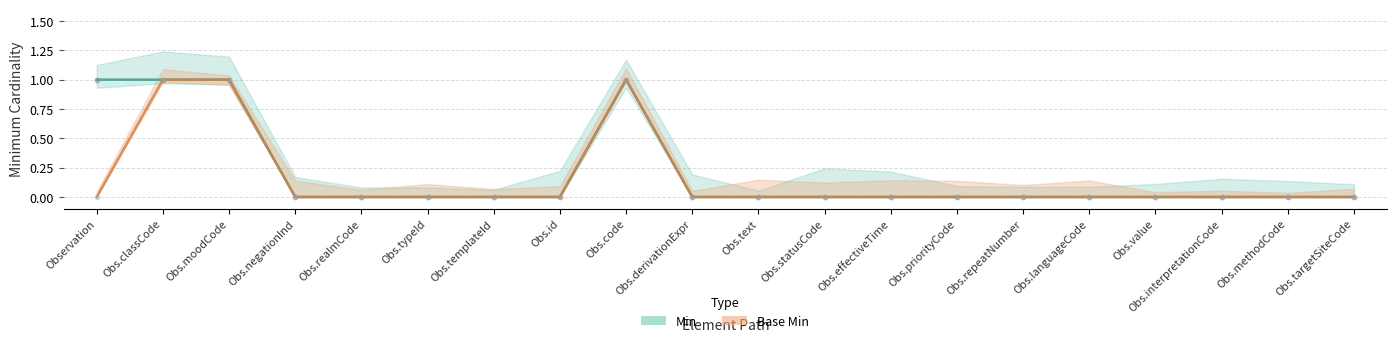

What are all the series names shown in the legend?

Min, Base Min